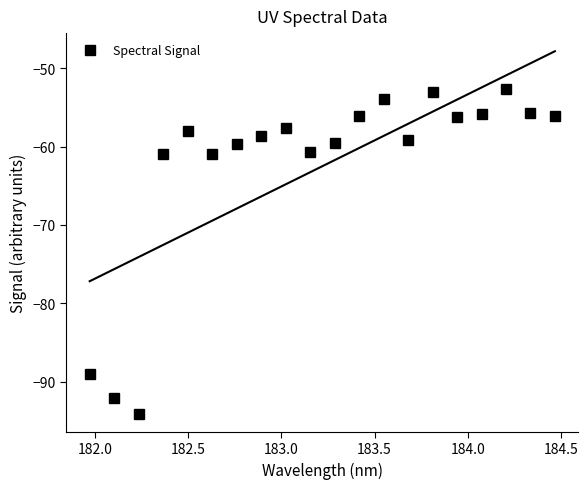

What is the minimum value for Spectral Signal?

-94.1